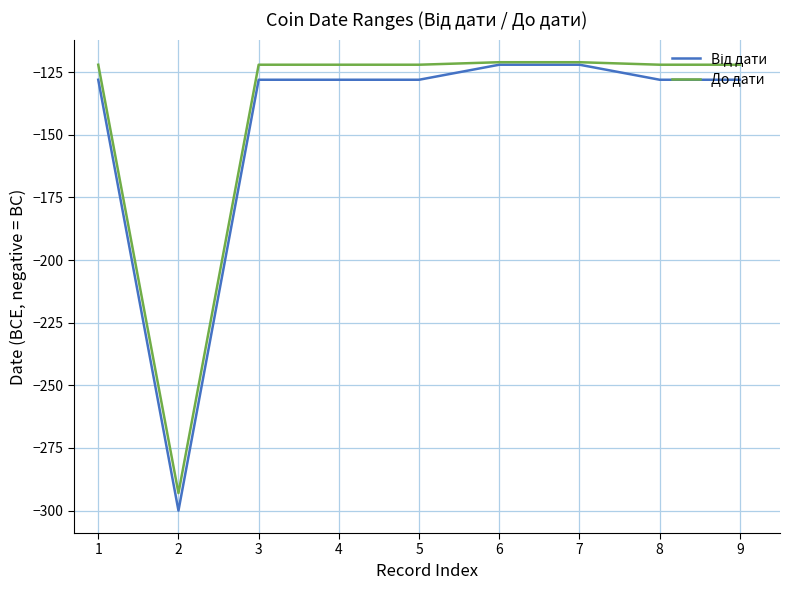

What is the greatest value displayed?

-121